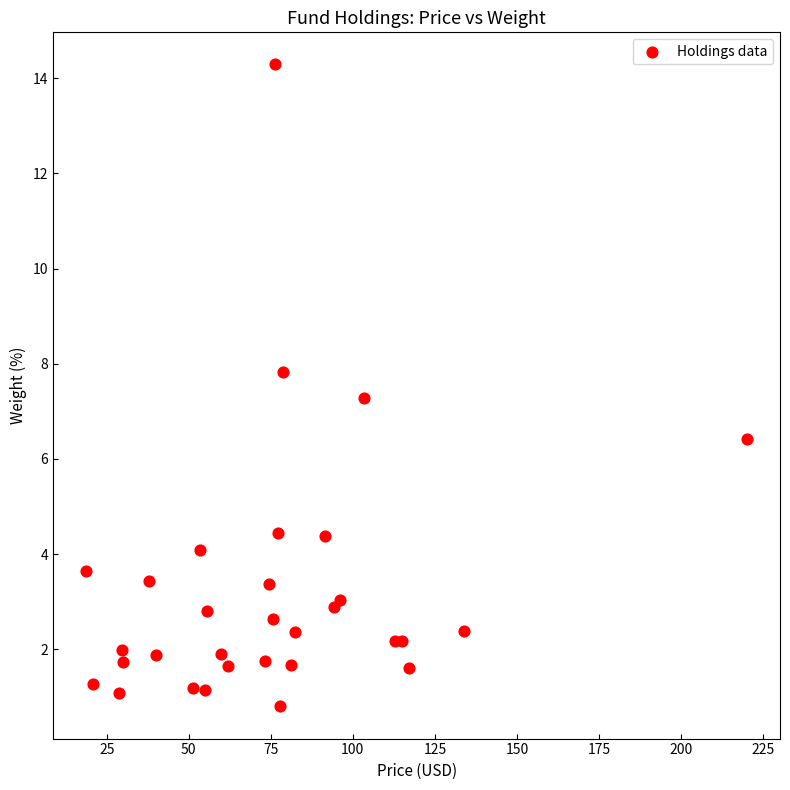

What Y value in the scatter plot is closest to 7?

7.3